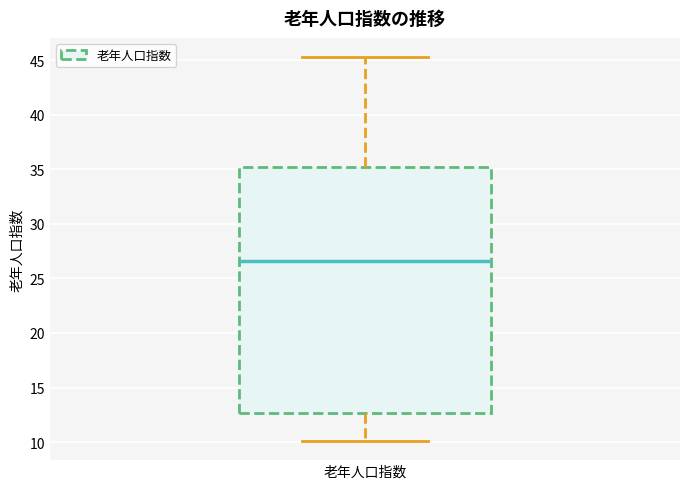

Read this box plot against the y-axis: the position of the median line, the range covered by the box, and the ends of both whiskers. The values are not printed on the chart, so give them approximately, as read against the axis.

median 26.5, box 12.5 to 35.0, whiskers 10.0 to 45.5